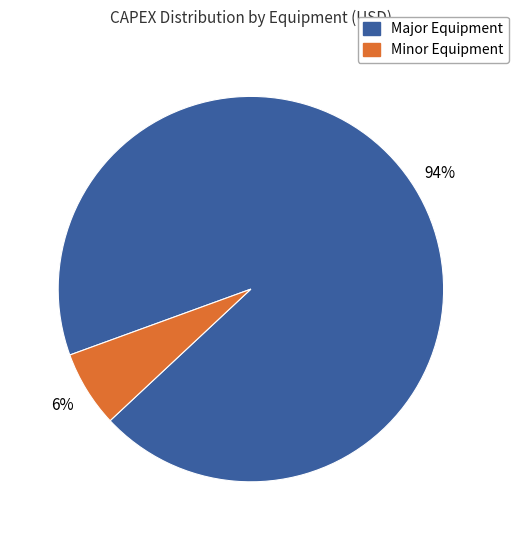

The Major Equipment slice represents 99% of the pie. True or false?

False